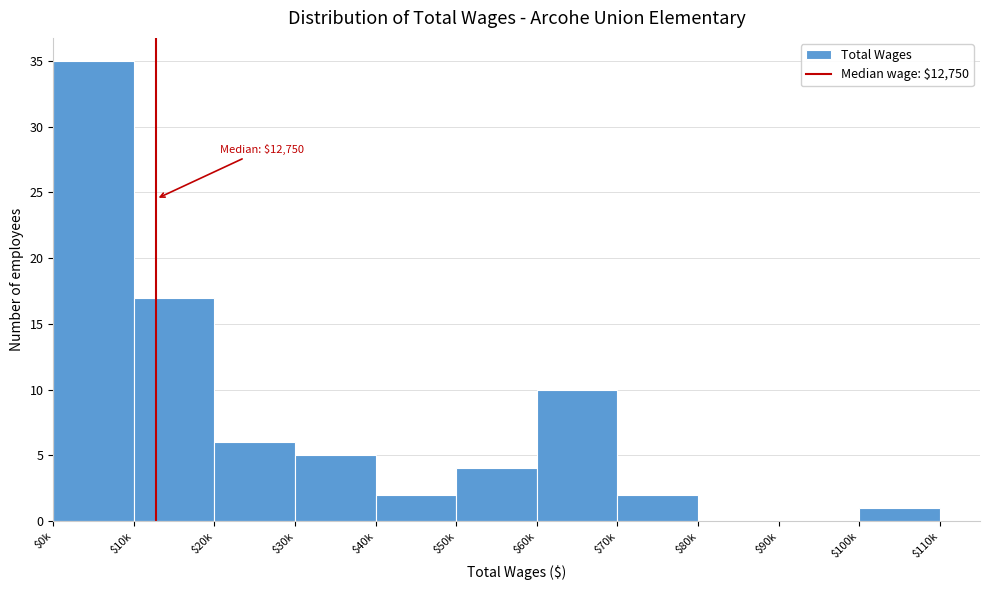

Which label corresponds to the largest value in the chart?

$0k